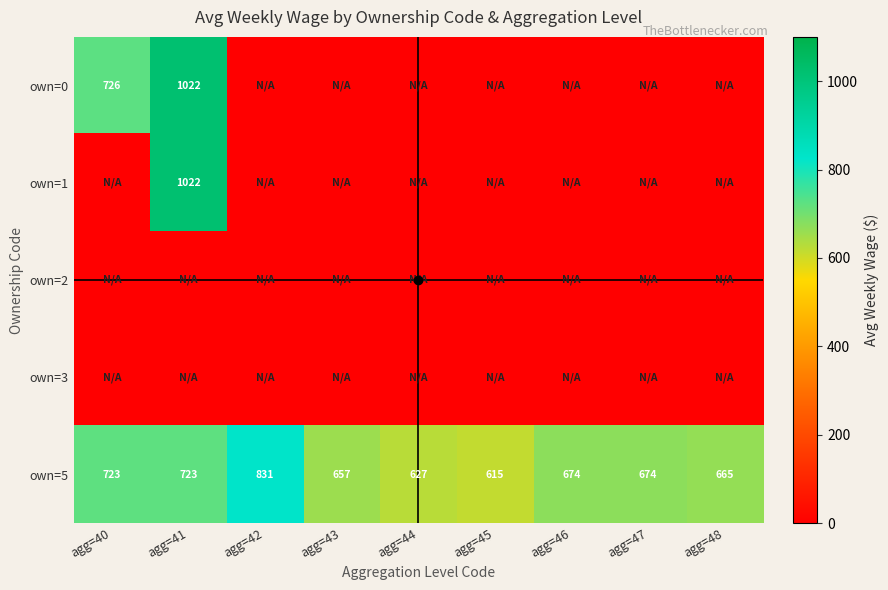

Rank the series at agg=46 from highest to lowest value.

own=5, own=0, own=1, own=2, own=3